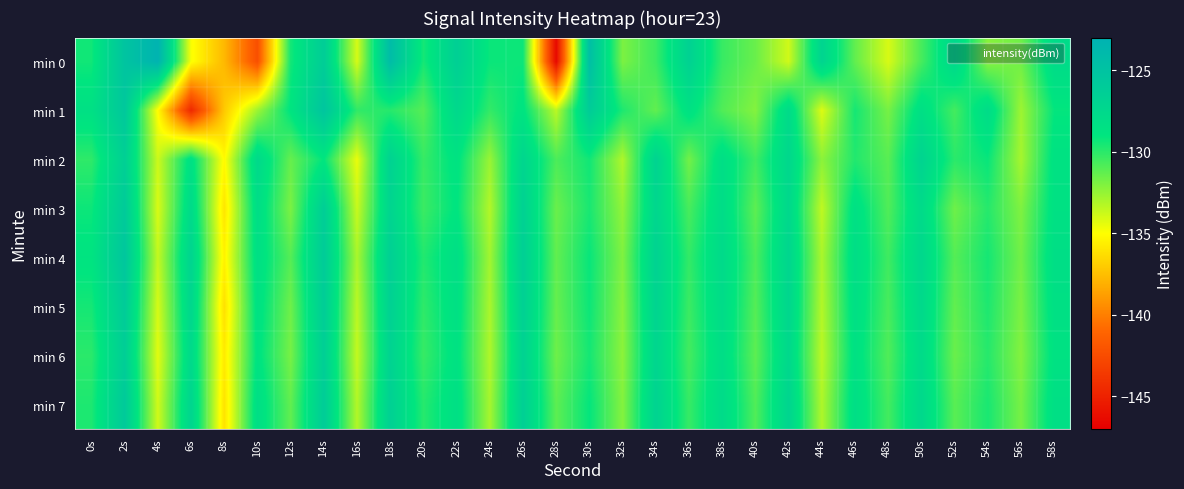

Which category has the highest value across all series?

4s